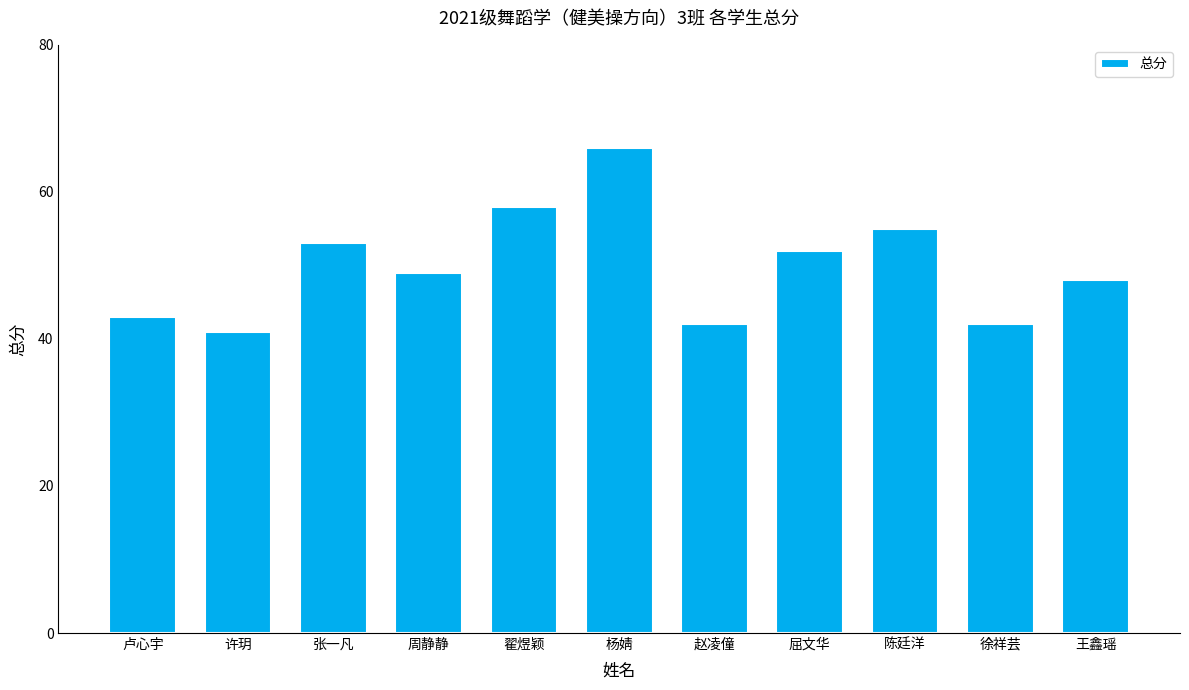

What is the label of the 8th bar from the right?

周静静